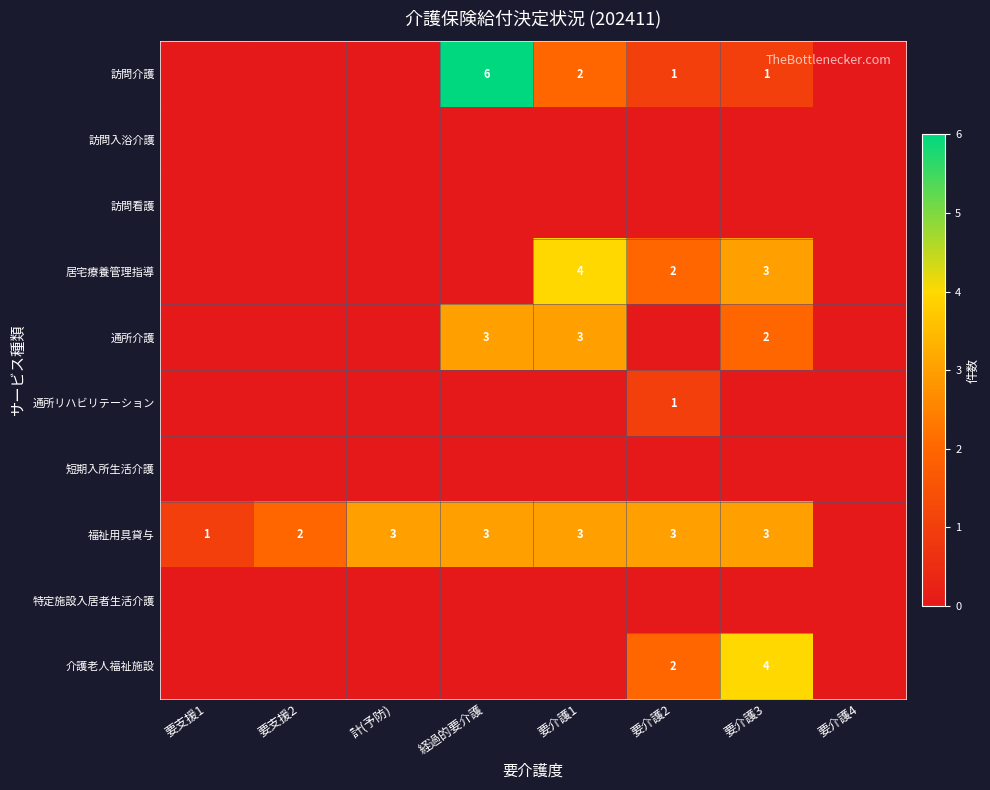

The value of 福祉用具貸与 at 計(予防) is 5. True or false?

False